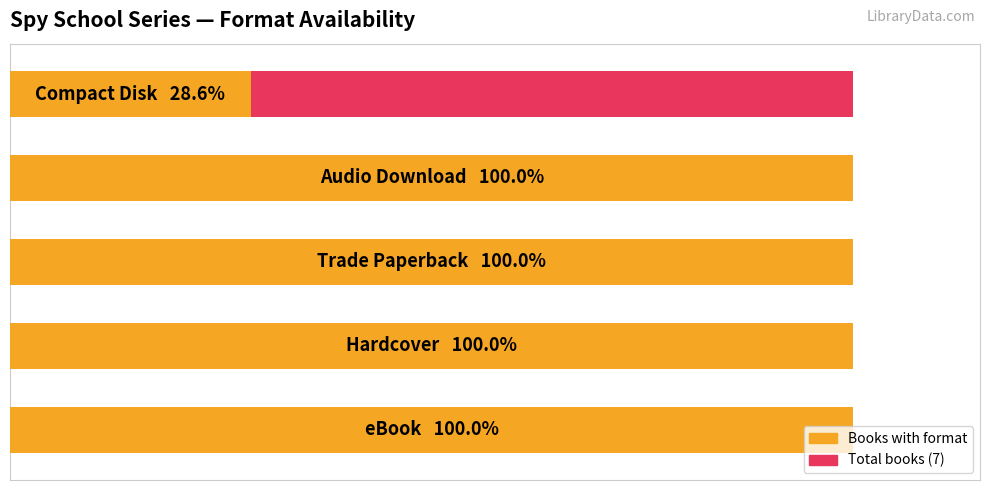

What is the minimum value for Books with format?

2.0